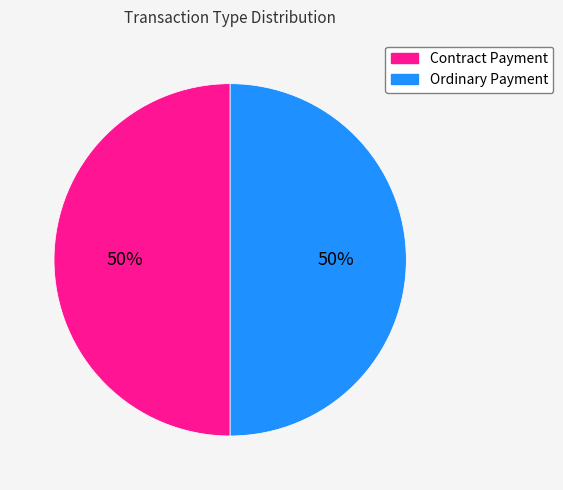

What is the ratio of the value at Contract Payment to the value at Ordinary Payment?

1.0